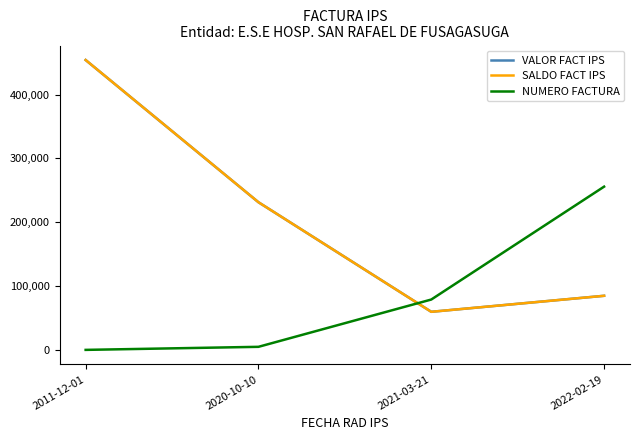

True or false: SALDO FACT IPS has a value of 42815 at 2022-02-19.

False